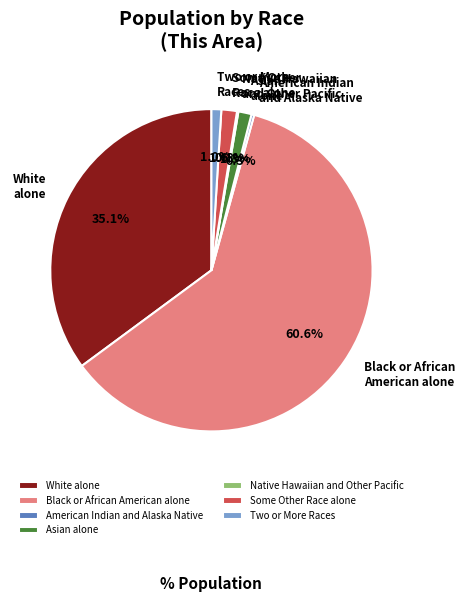

Which slice is the largest?

Black or African American alone